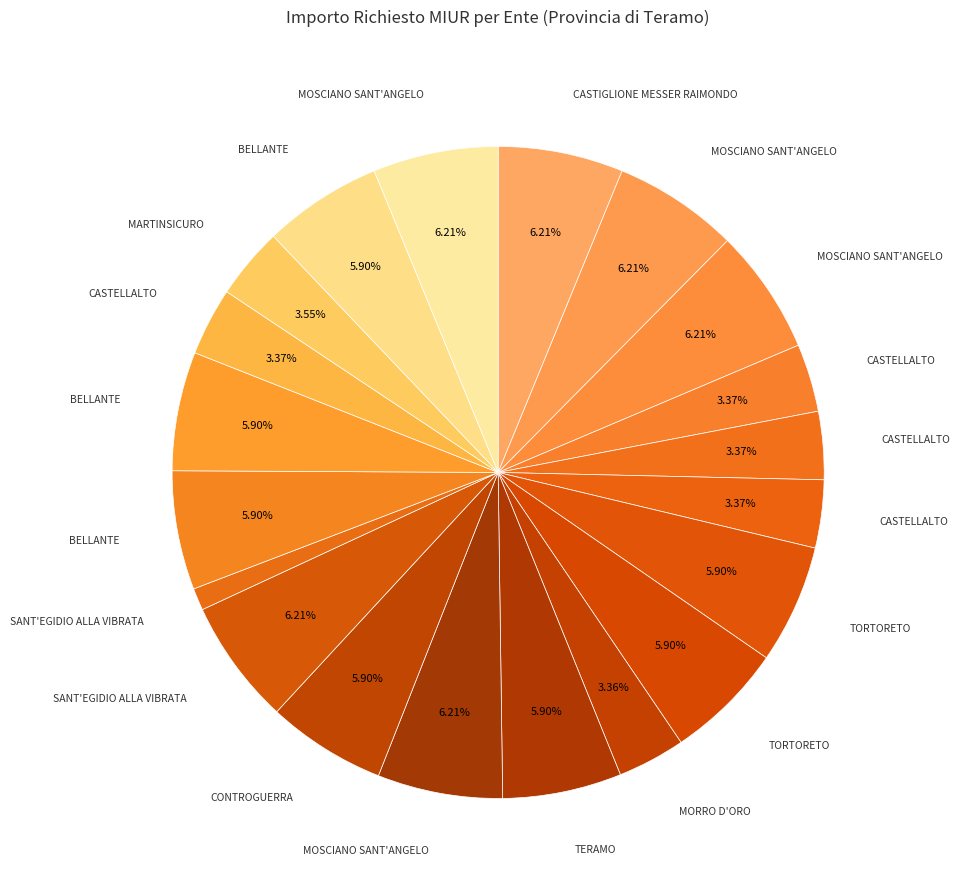

Which category has the biggest portion of the pie?

Comune di CASTIGLIONE MESSER RAIMONDO